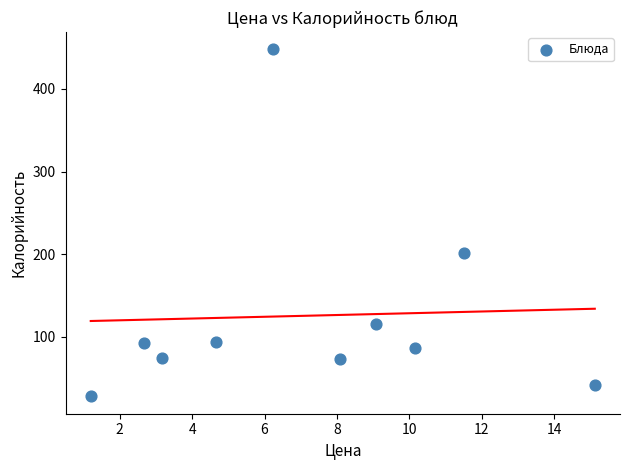

What is the range of Y values (max minus min)?

419.7